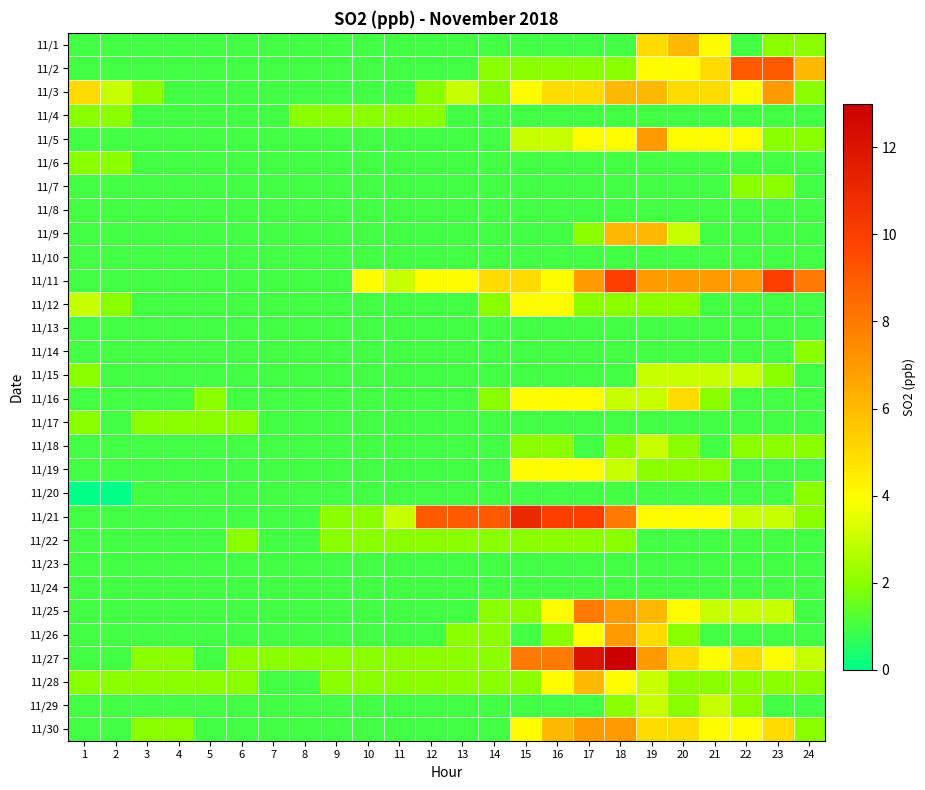

What is the total value across all series at 22?

67